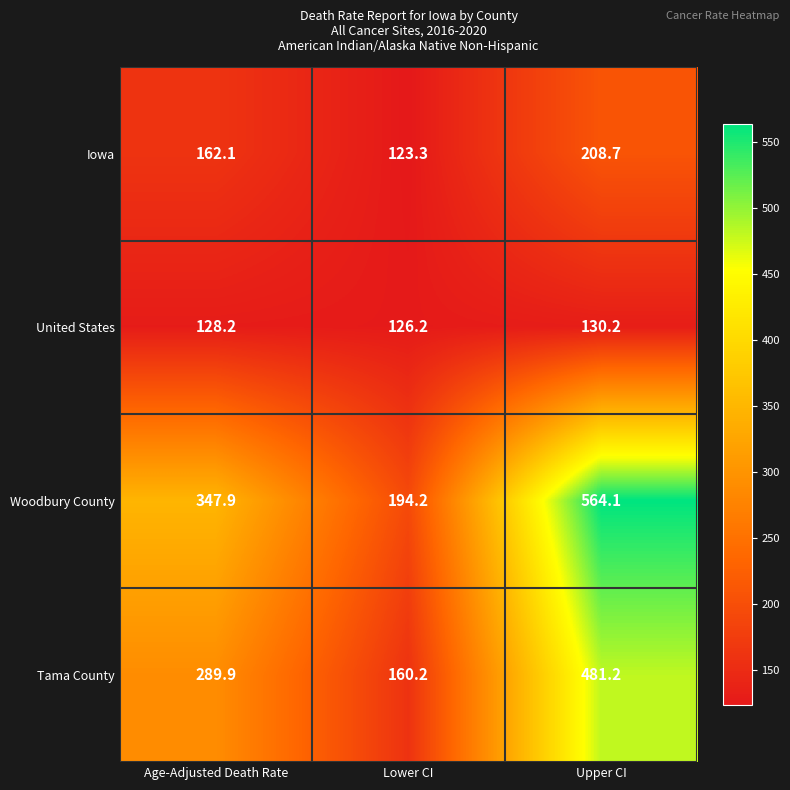

Reading left to right, list all the values displayed in this chart.

Iowa: 162.1	123.3	208.7
United States: 128.2	126.2	130.2
Woodbury County: 347.9	194.2	564.1
Tama County: 289.9	160.2	481.2